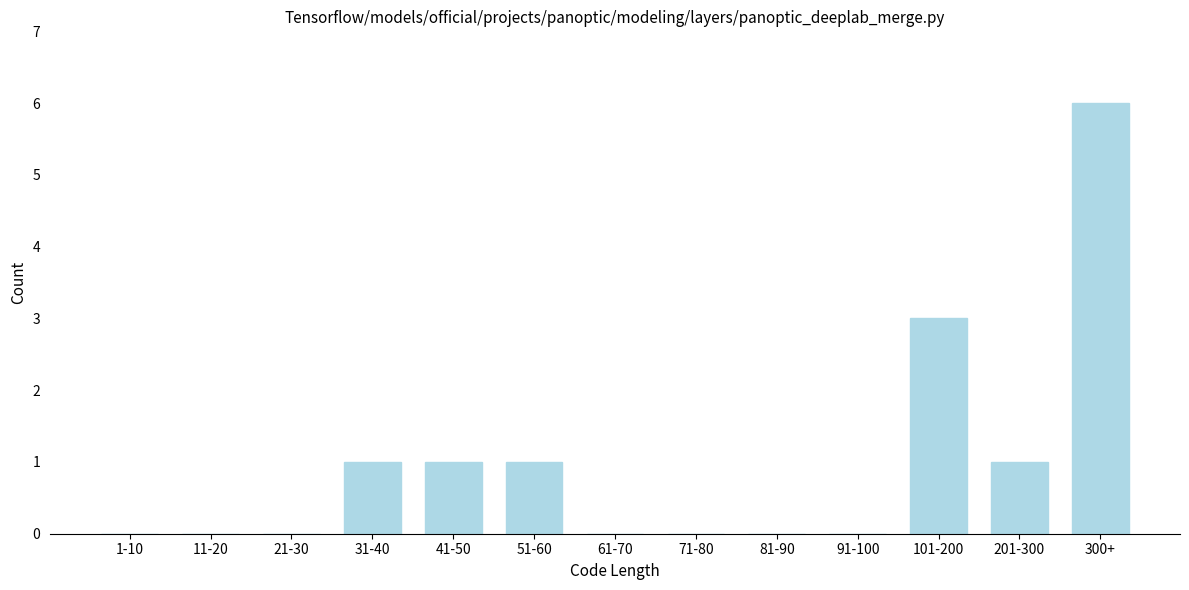

Reading left to right, what are all the values shown in this chart?

1-10=0	11-20=0	21-30=0	31-40=1	41-50=1	51-60=1	61-70=0	71-80=0	81-90=0	91-100=0	101-200=3	201-300=1	300+=6